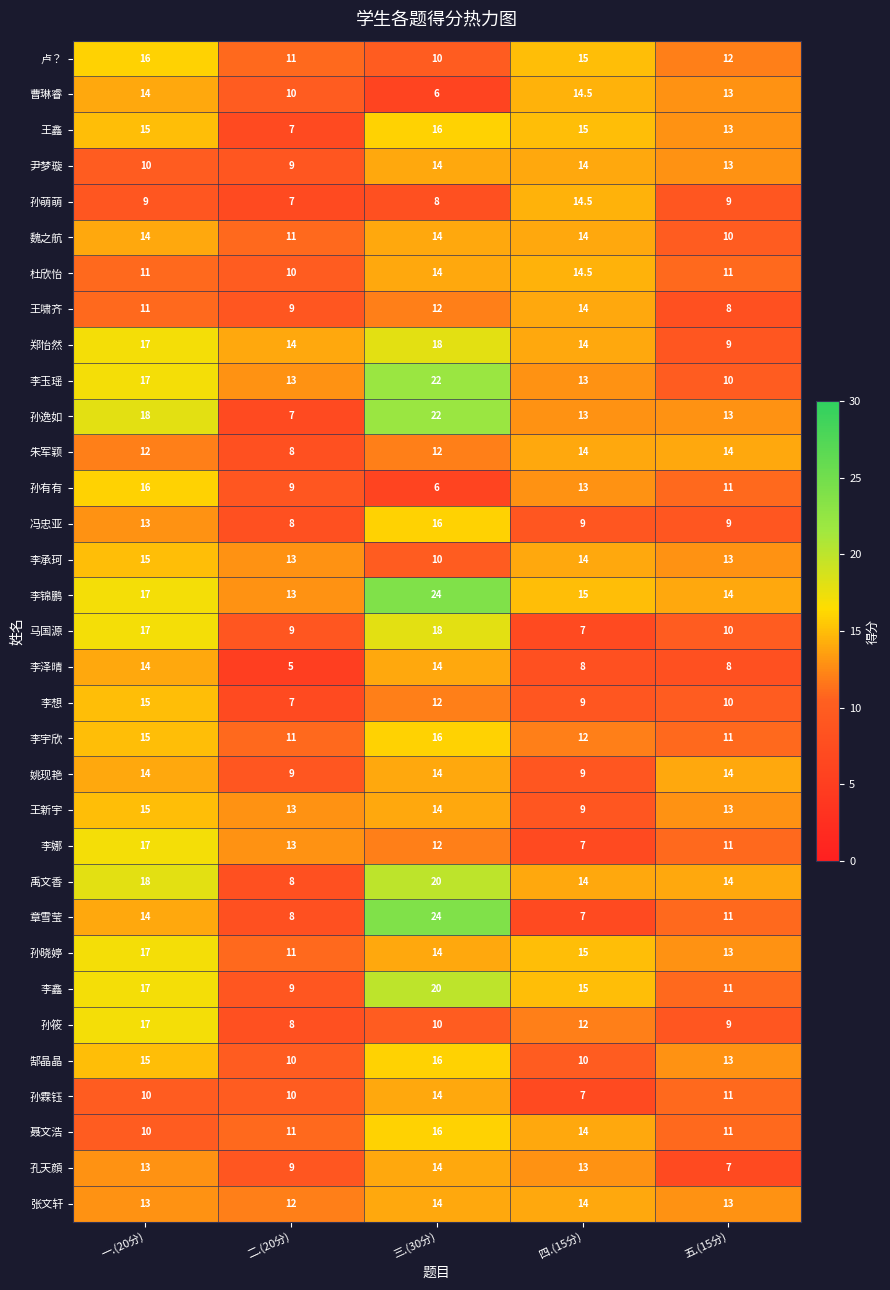

Which category has the highest value in the 马国源 series?

三.(30分)